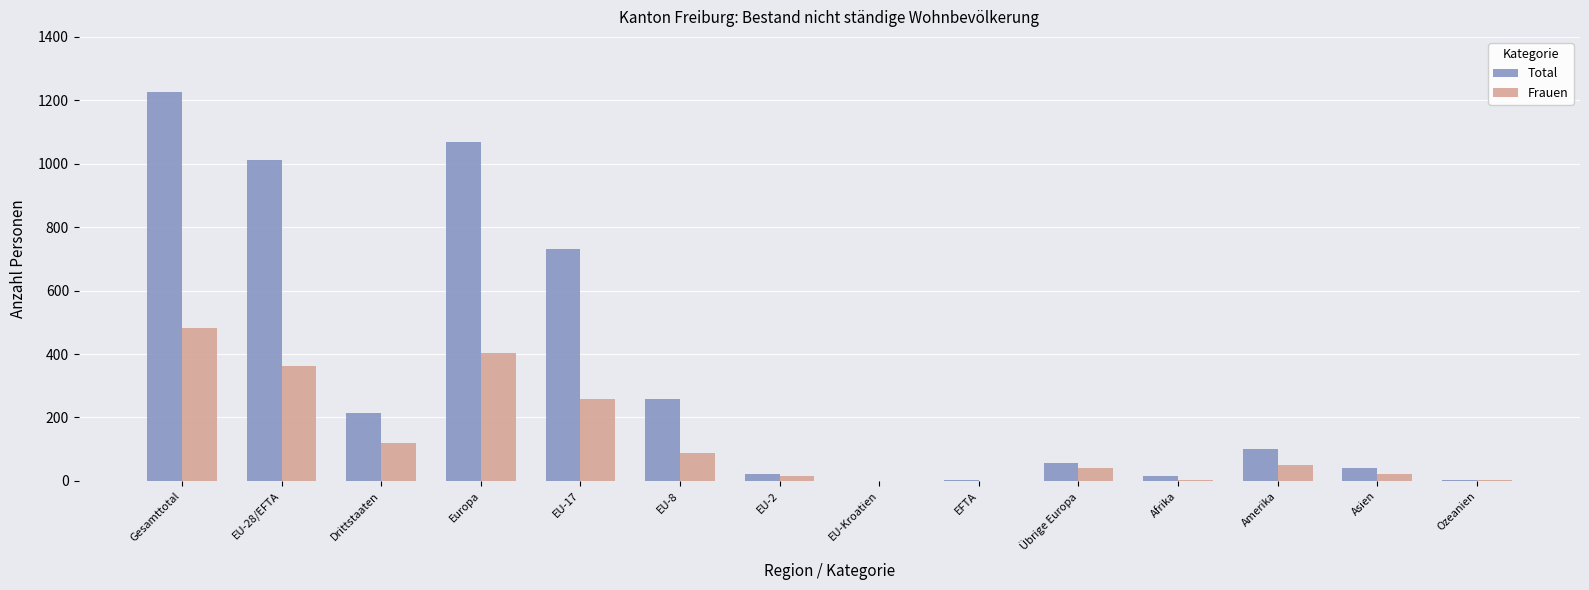

Which category has the highest value in the Frauen series?

Gesamttotal